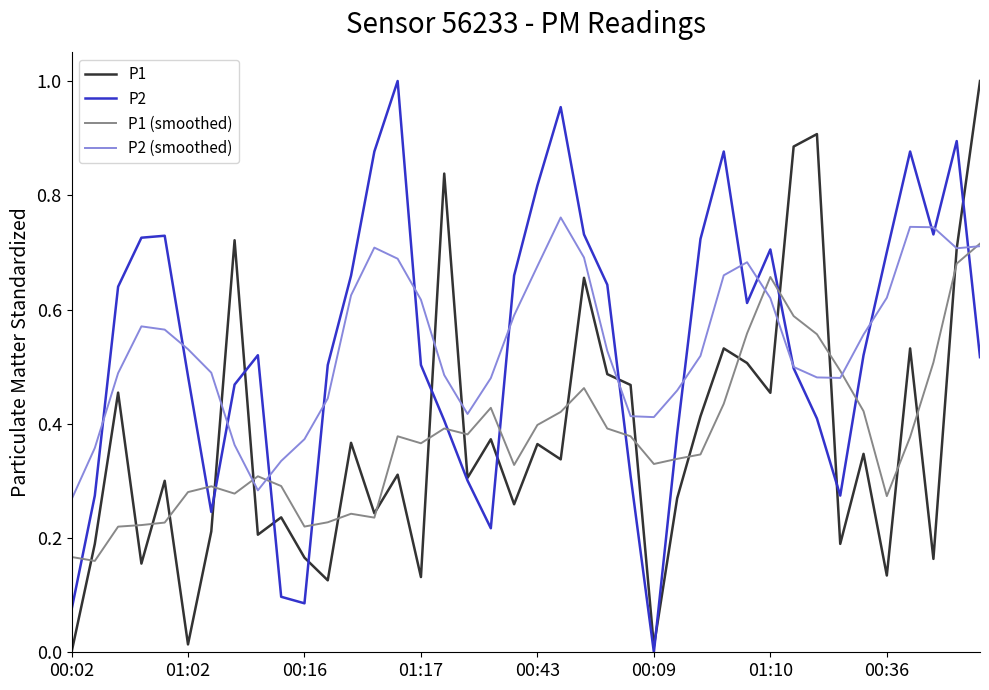

Reading left to right, transcribe all the data shown in this chart.

P1: 0.0	0.2	0.5	0.2	0.3	0.0	0.2	0.7	0.2	0.2	0.2	0.1	0.4	0.2	0.3	0.1	0.8	0.3	0.4	0.3	0.4	0.3	0.7	0.5	0.5	0.0	0.3	0.4	0.5	0.5	0.5	0.9	0.9	0.2	0.3	0.1	0.5	0.2	0.7	1.0
P2: 0.1	0.3	0.6	0.7	0.7	0.5	0.2	0.5	0.5	0.1	0.1	0.5	0.7	0.9	1.0	0.5	0.4	0.3	0.2	0.7	0.8	1.0	0.7	0.6	0.3	0.0	0.4	0.7	0.9	0.6	0.7	0.5	0.4	0.3	0.5	0.7	0.9	0.7	0.9	0.5
P1 (smoothed): 0.2	0.2	0.2	0.2	0.2	0.3	0.3	0.3	0.3	0.3	0.2	0.2	0.2	0.2	0.4	0.4	0.4	0.4	0.4	0.3	0.4	0.4	0.5	0.4	0.4	0.3	0.3	0.3	0.4	0.6	0.7	0.6	0.6	0.5	0.4	0.3	0.4	0.5	0.7	0.7
P2 (smoothed): 0.3	0.4	0.5	0.6	0.6	0.5	0.5	0.4	0.3	0.3	0.4	0.4	0.6	0.7	0.7	0.6	0.5	0.4	0.5	0.6	0.7	0.8	0.7	0.5	0.4	0.4	0.5	0.5	0.7	0.7	0.6	0.5	0.5	0.5	0.6	0.6	0.7	0.7	0.7	0.7